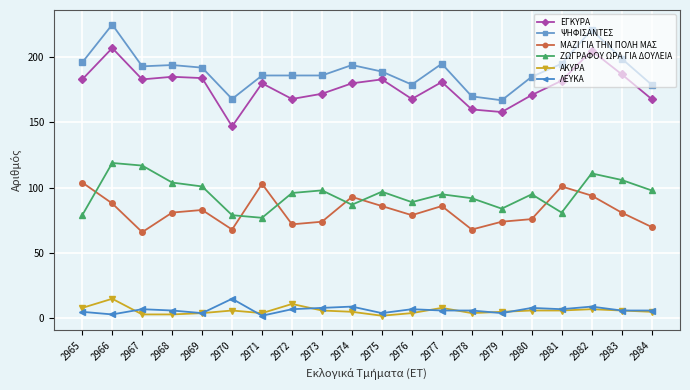

Reading left to right, extract all data points from this chart.

ΕΓΚΥΡΑ: 183	207	183	185	184	147	180	168	172	180	183	168	181	160	158	171	182	205	187	168
ΨΗΦΙΣΑΝΤΕΣ: 196	225	193	194	192	168	186	186	186	194	189	179	195	170	167	185	195	221	199	179
ΜΑΖΙ ΓΙΑ ΤΗΝ ΠΟΛΗ ΜΑΣ: 104	88	66	81	83	68	103	72	74	93	86	79	86	68	74	76	101	94	81	70
ΖΩΓΡΑΦΟΥ ΩΡΑ ΓΙΑ ΔΟΥΛΕΙΑ: 79	119	117	104	101	79	77	96	98	87	97	89	95	92	84	95	81	111	106	98
ΑΚΥΡΑ: 8	15	3	3	4	6	4	11	6	5	2	4	8	4	5	6	6	7	6	5
ΛΕΥΚΑ: 5	3	7	6	4	15	2	7	8	9	4	7	6	6	4	8	7	9	6	6